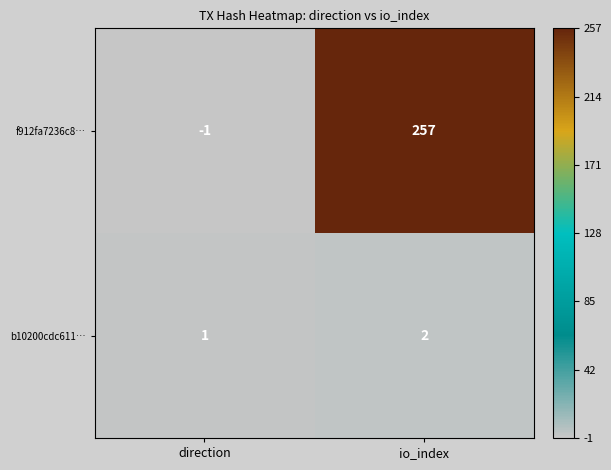

Rank the categories by f912fa7236c8… value from lowest to highest.

direction, io_index